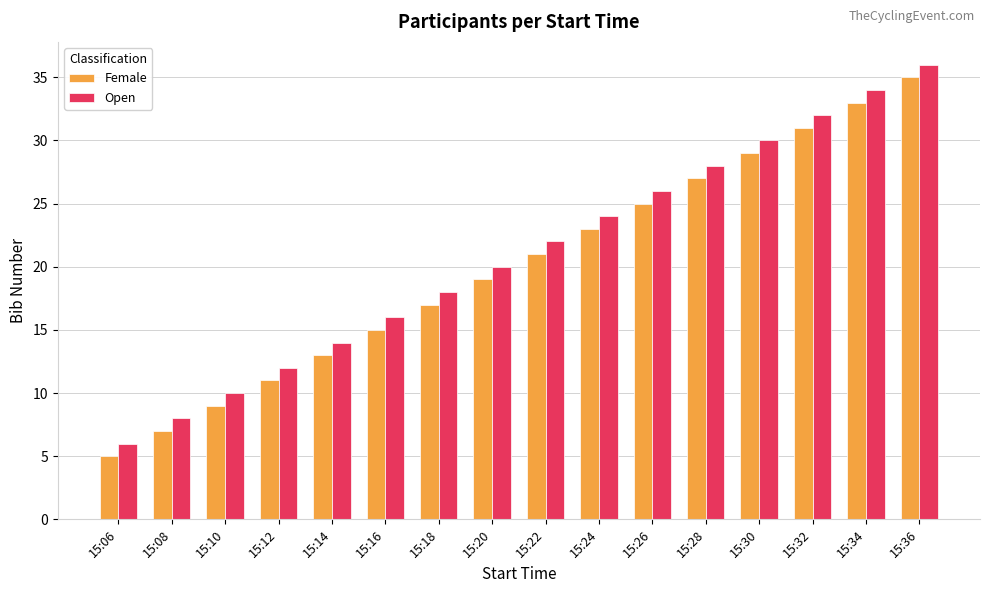

Which series has the largest total across all categories?

Open